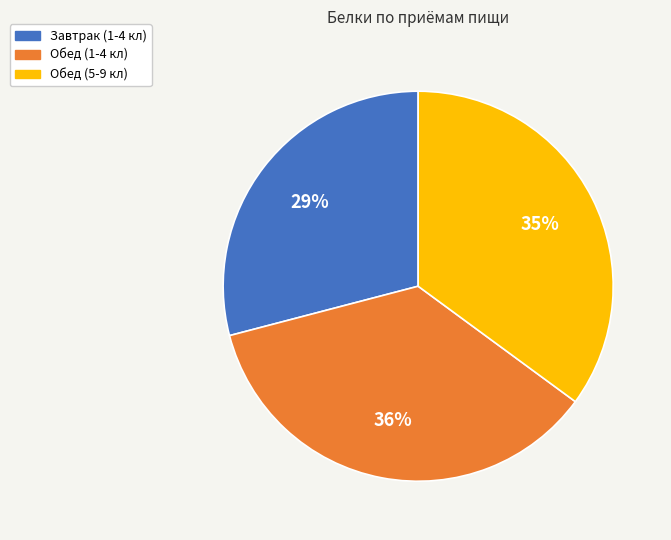

Count the number of slices in the pie.

3